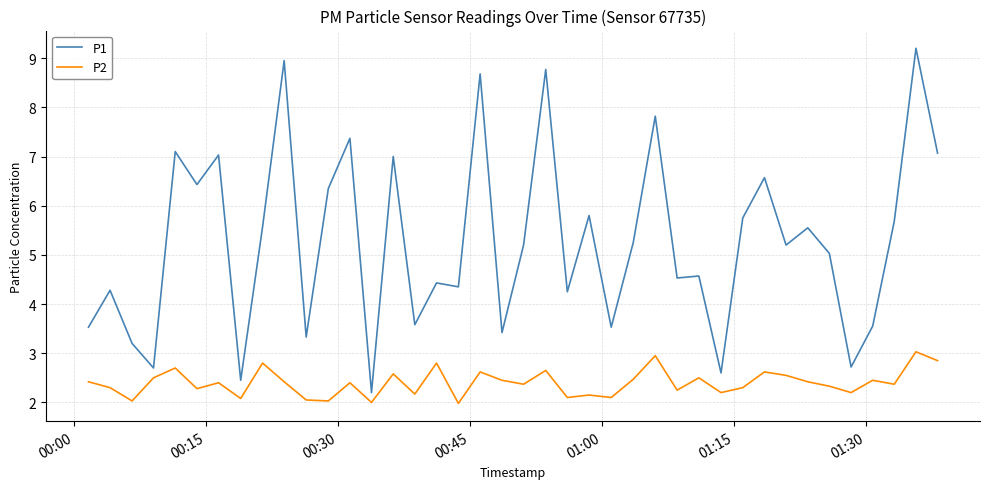

True or false: P1 has more than 0 points higher than both neighbors.

True